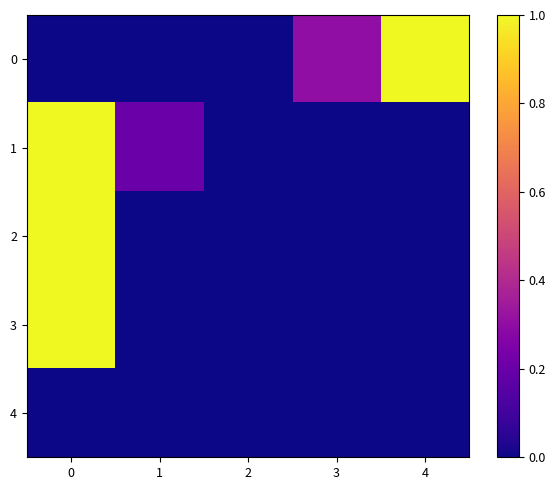

How many series are shown in this chart?

5